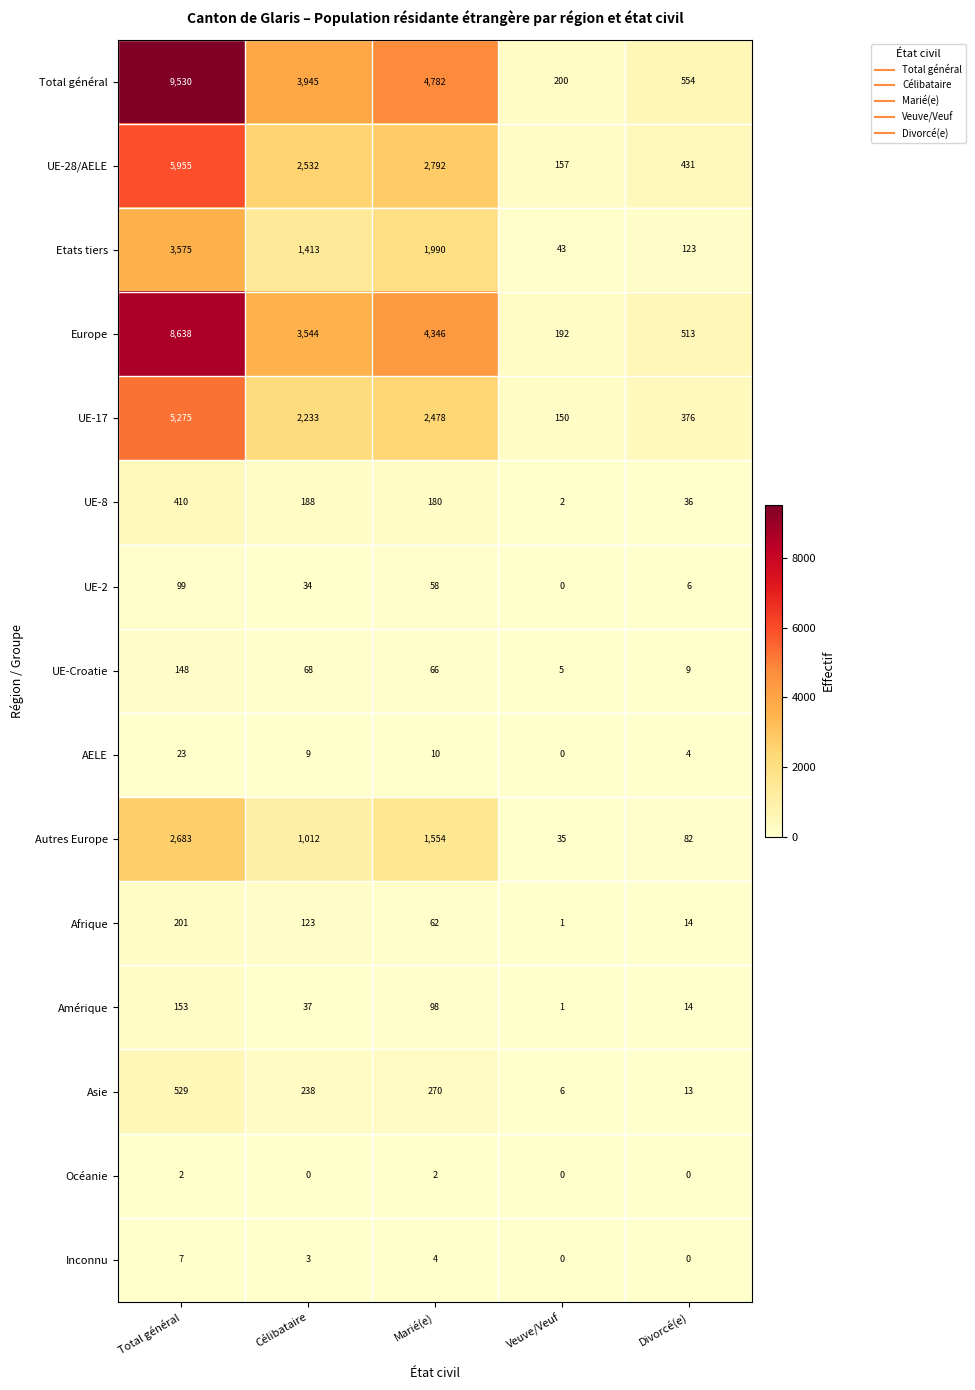

What is the maximum value shown in the chart?

9530